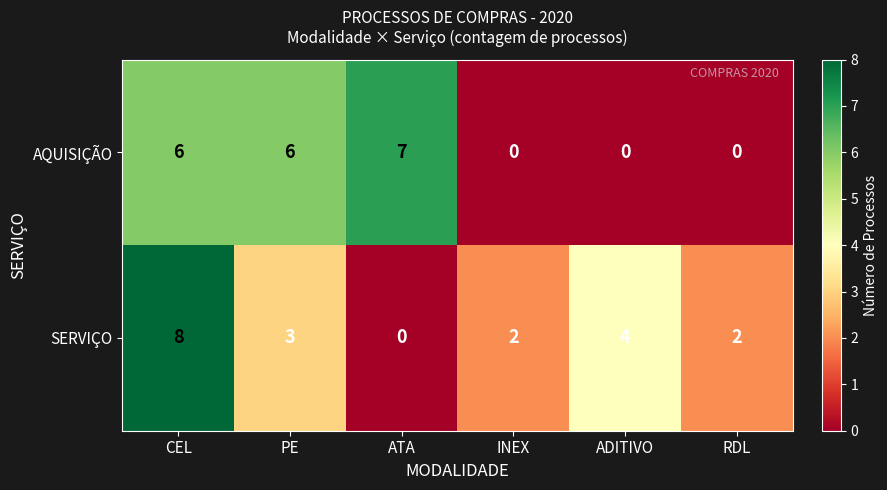

What is the sum of the SERVIÇO values at ADITIVO and INEX?

6